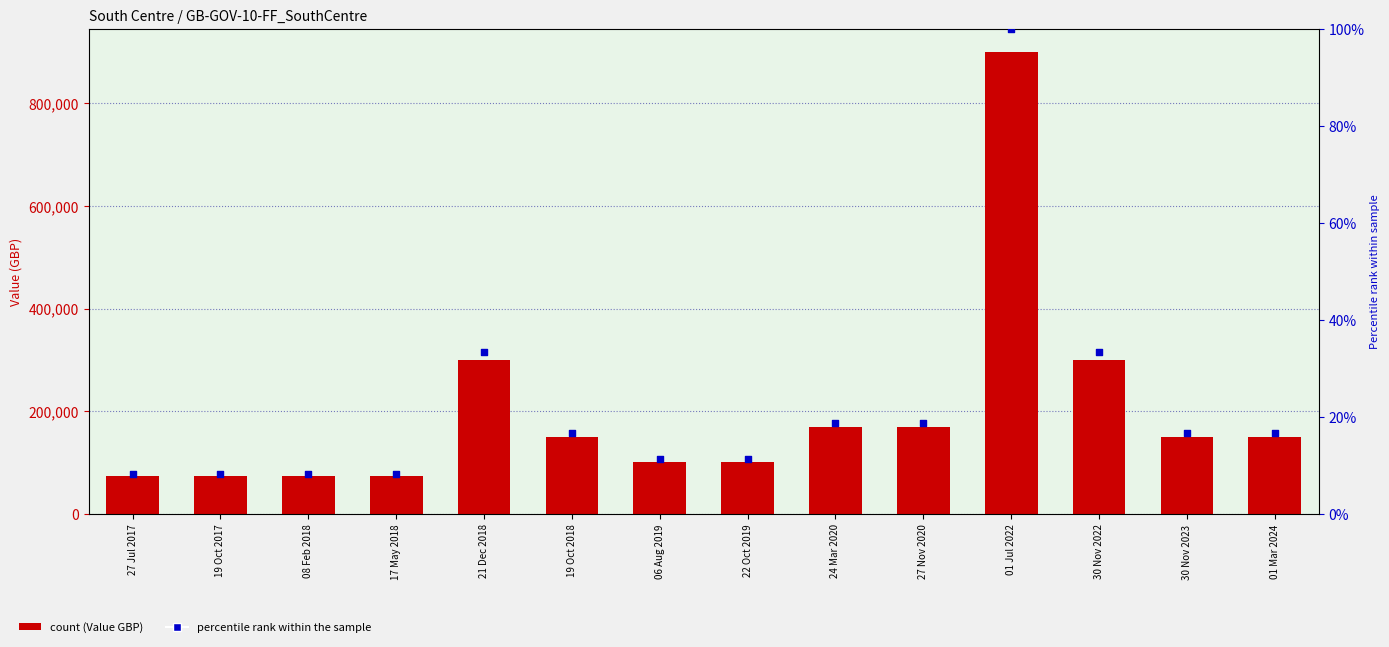

At how many categories does at least one series exceed 617319?

1